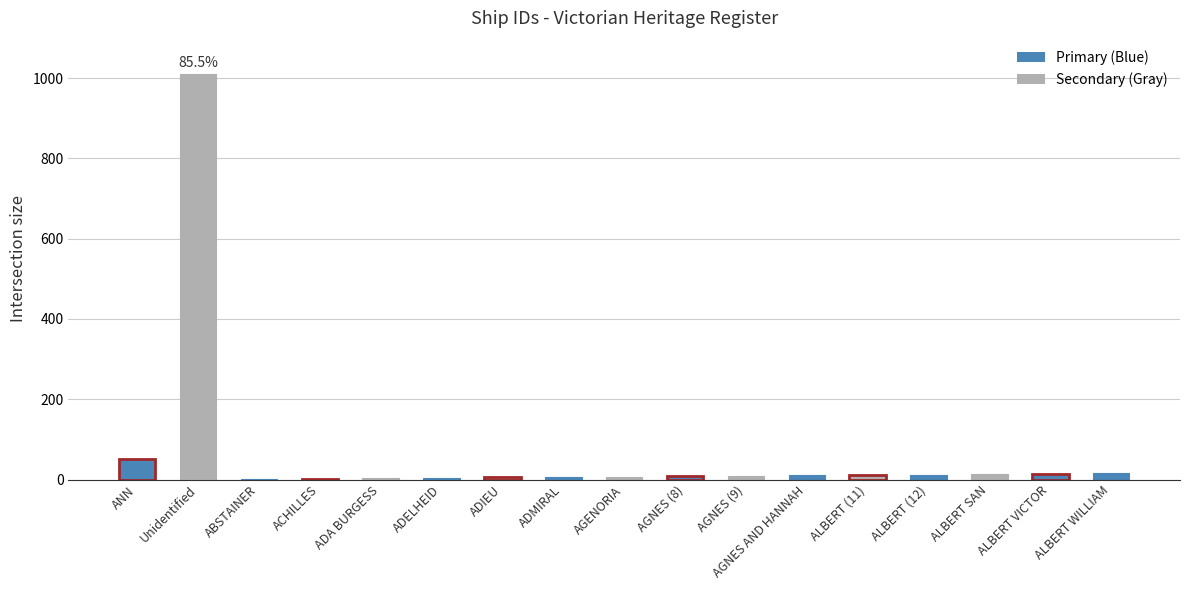

Is it true that the value at ALBERT (11) is 11?

True